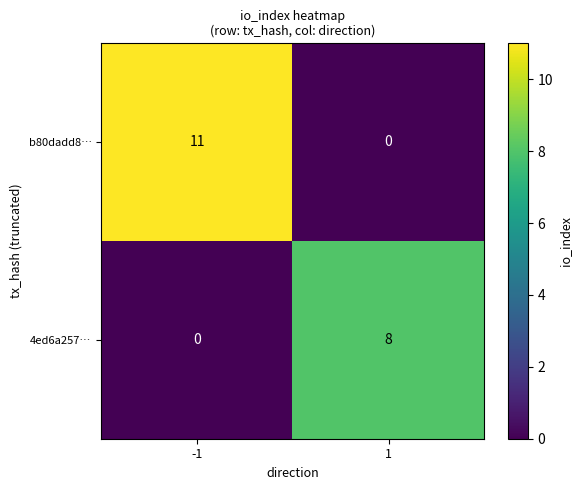

What is the highest value of the 4ed6a257… series?

8